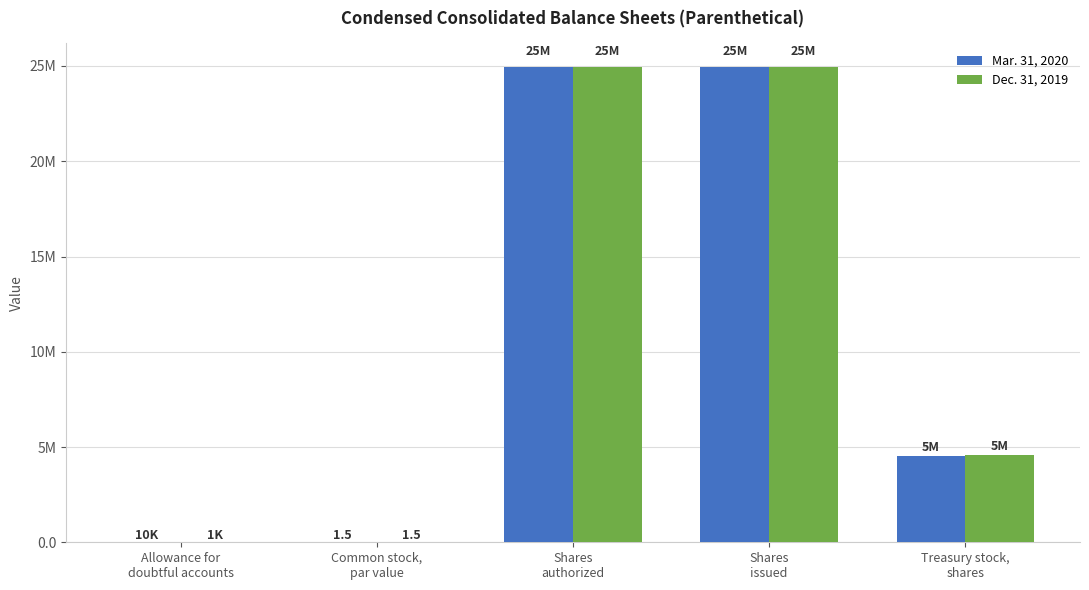

Read the Mar. 31, 2020 value at Allowance for
doubtful accounts.

10154.0